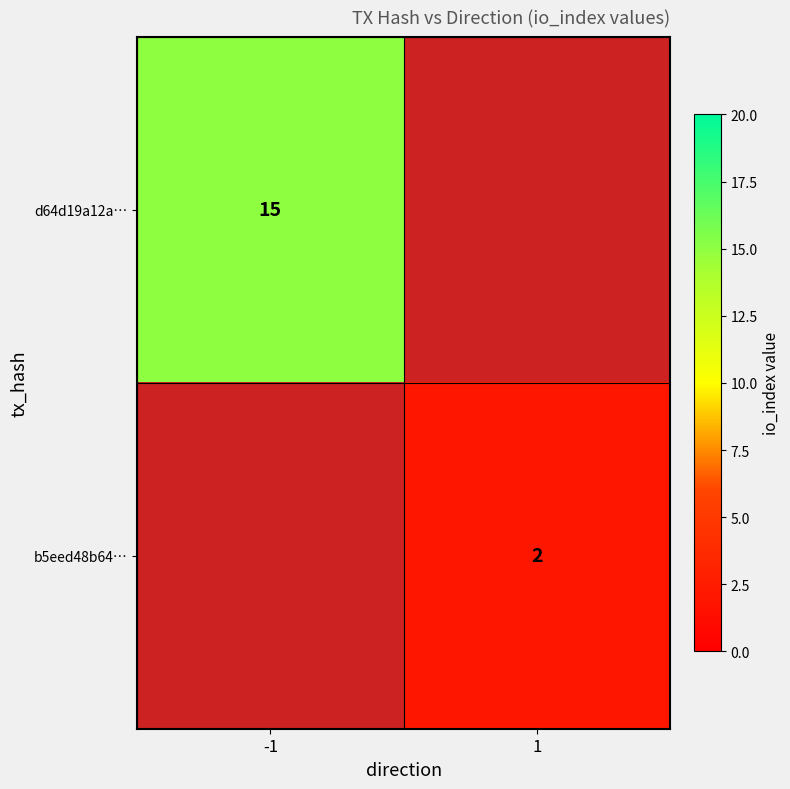

True or false: d64d19a12a… has a value of 22 at -1.

False